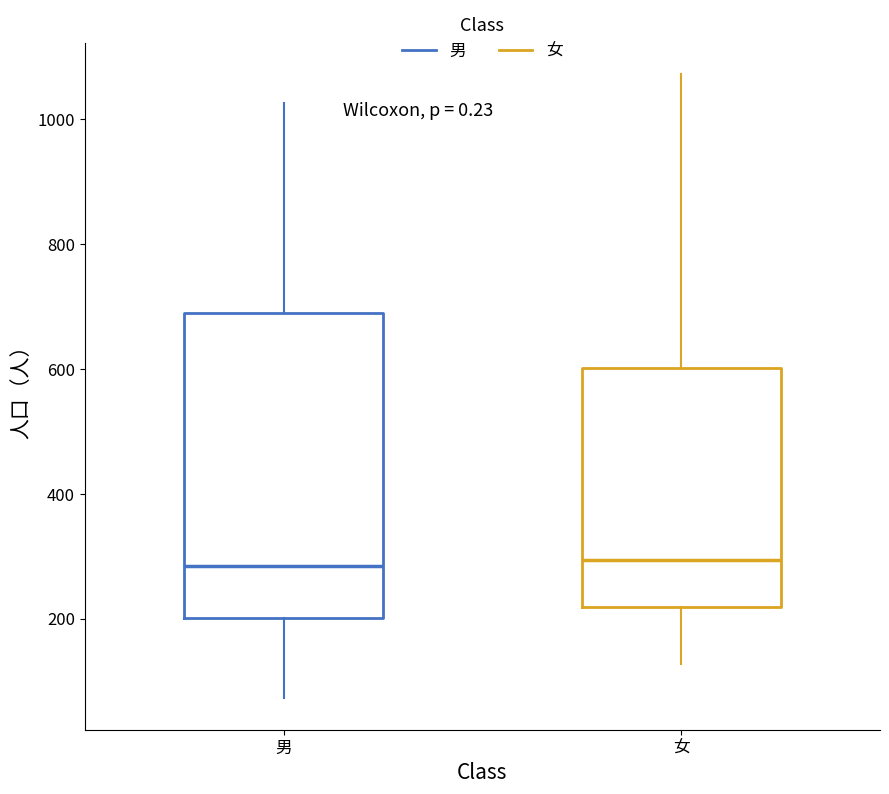

Where is the upper edge of the box for 男 on the y-axis? The values are not printed on the chart, so give them approximately, as read against the axis.

680